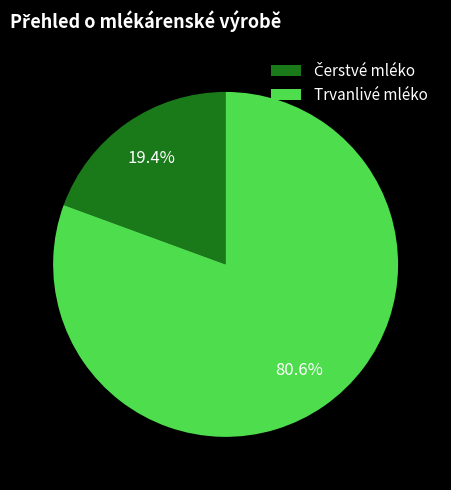

Which slice is the largest?

Trvanlivé mléko